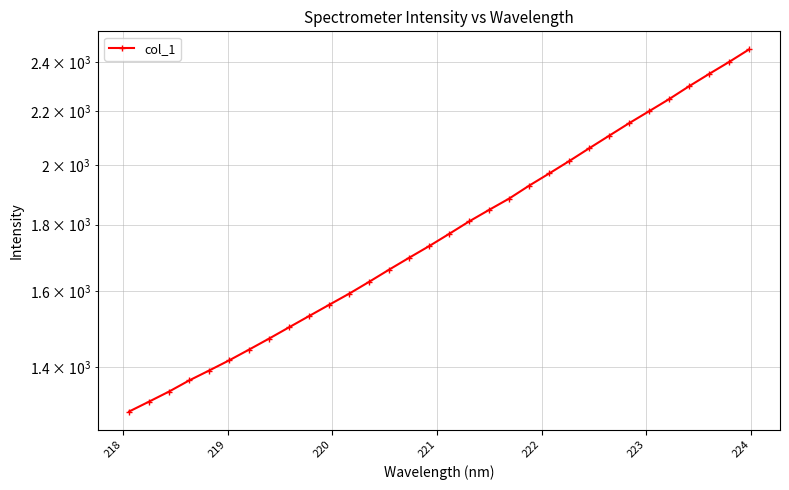

What is the sum of all values?

57453.9